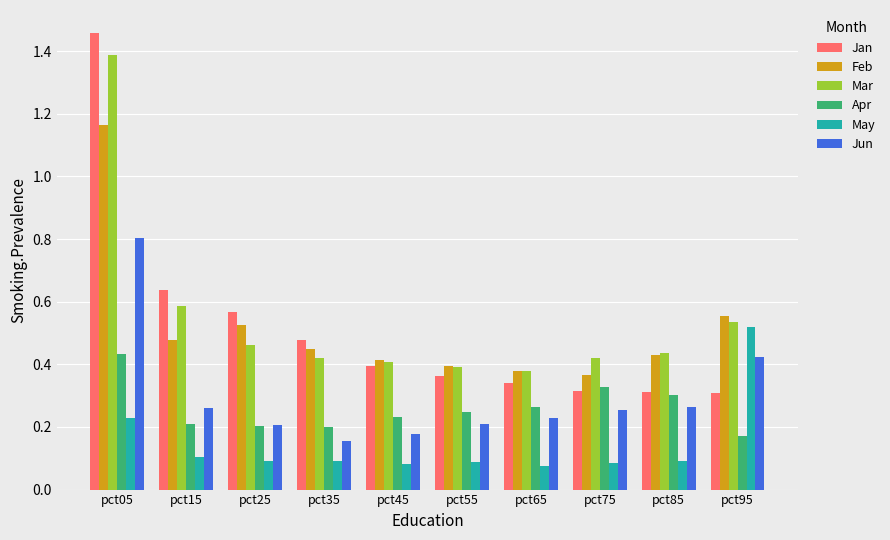

What is the sum of the Jan values at pct05 and pct15?

2.1